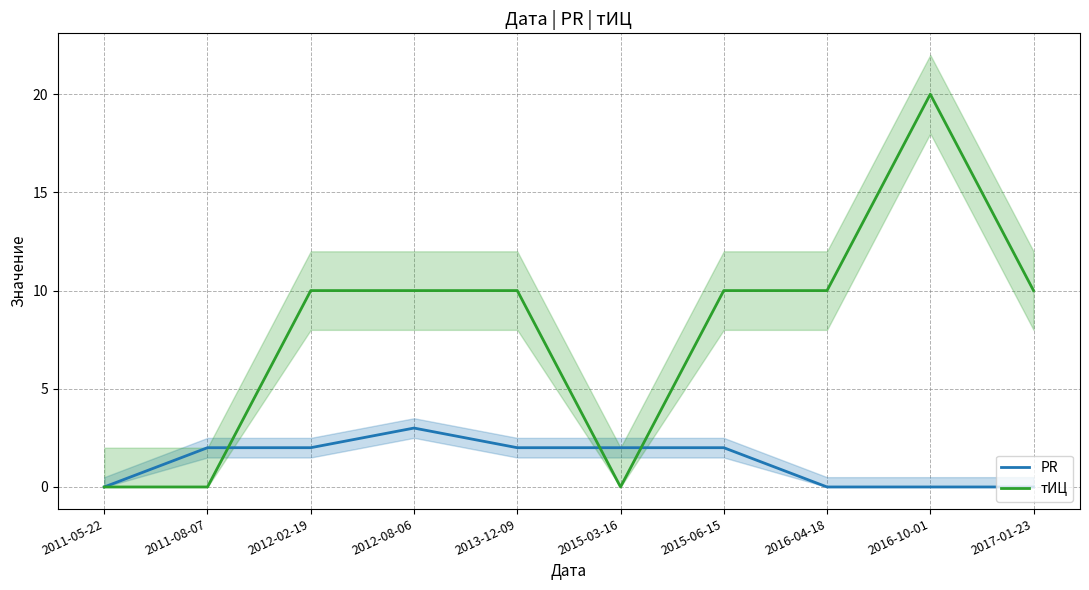

How many times do тИЦ and PR cross each other?

3